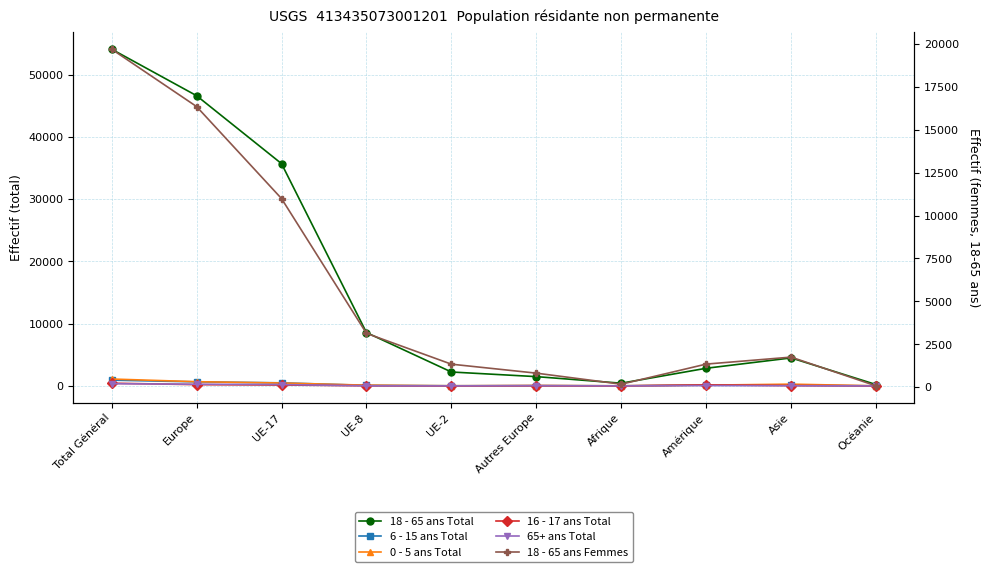

At which label does 16 - 17 ans Total reach its minimum?

UE-2